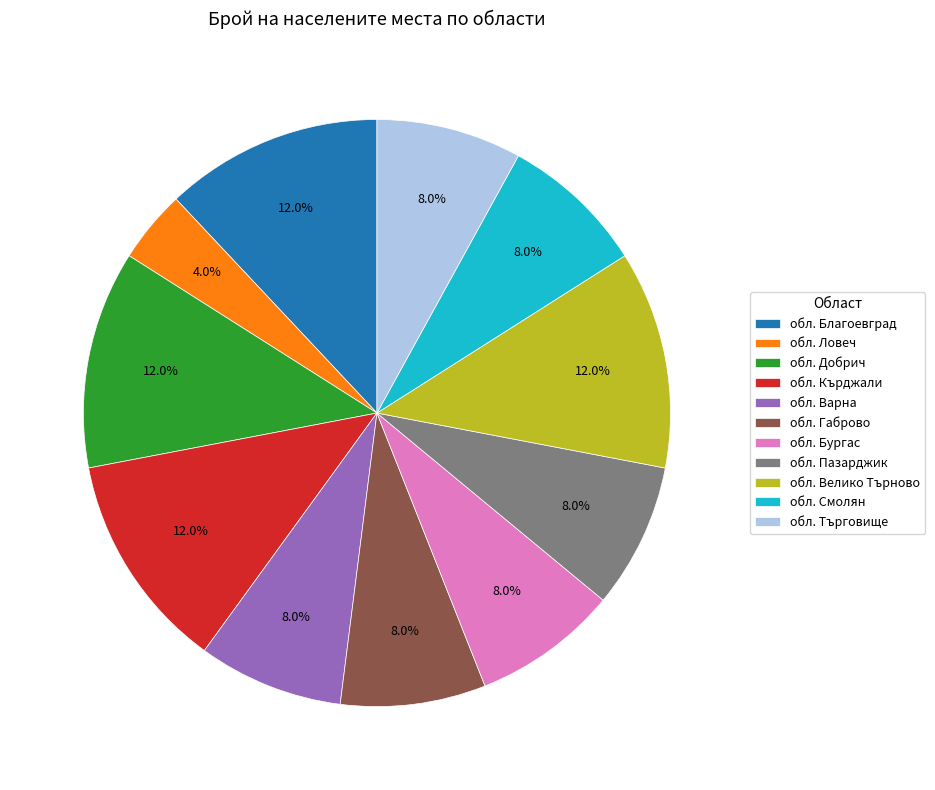

What percentage do обл. Търговище and обл. Бургас together represent?

16.0%